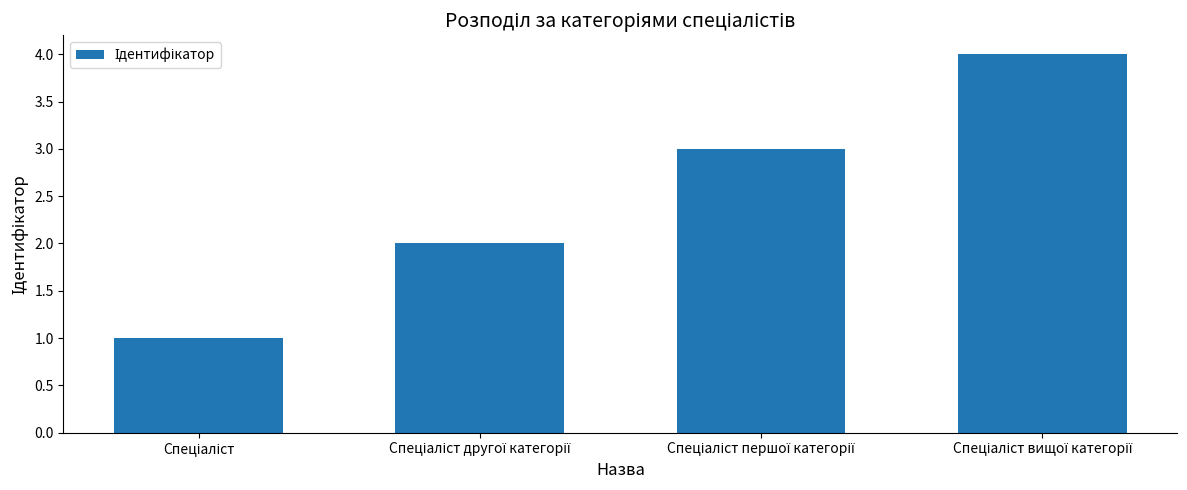

What is the sum of all values?

10